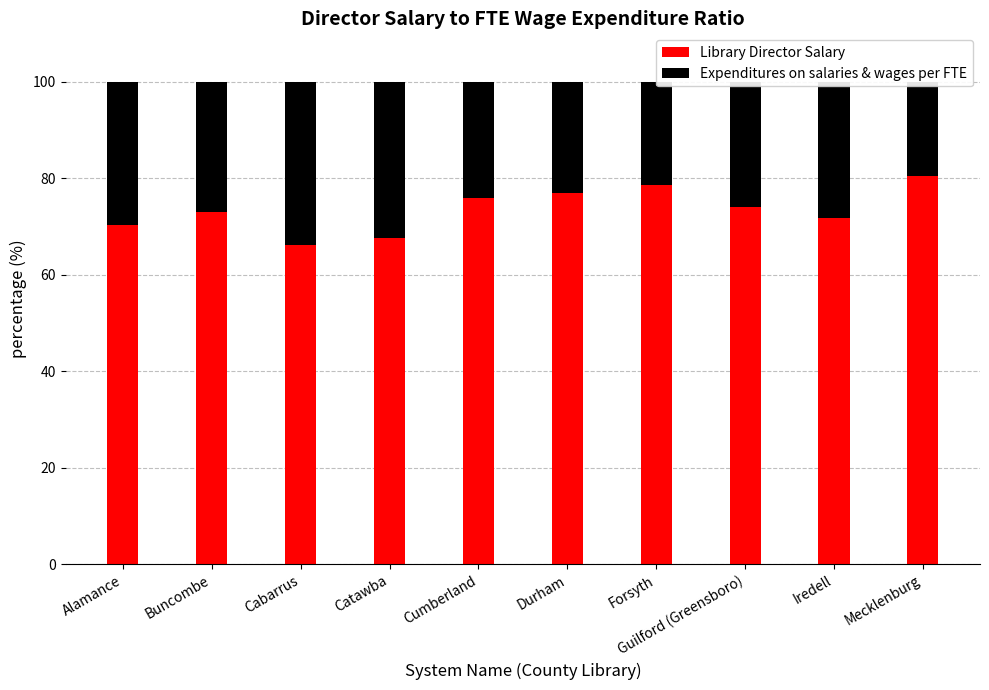

What is the sum of the Library Director Salary values at Buncombe and Cumberland?

148.9